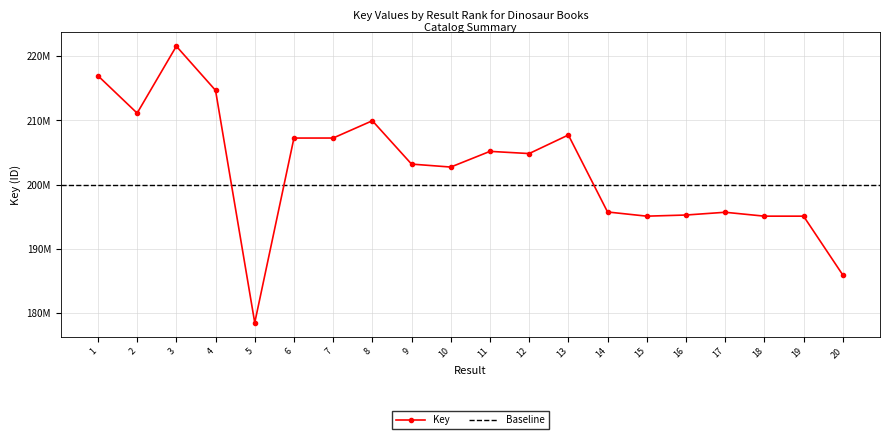

How many interior local valleys (lower than both neighbors) does the data have?

5